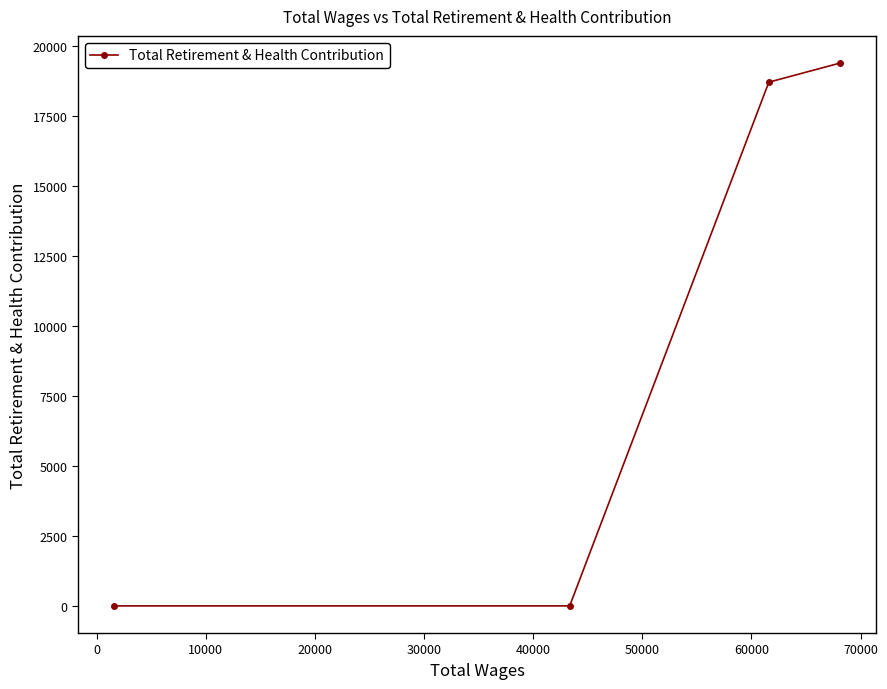

What is the average value?

9528